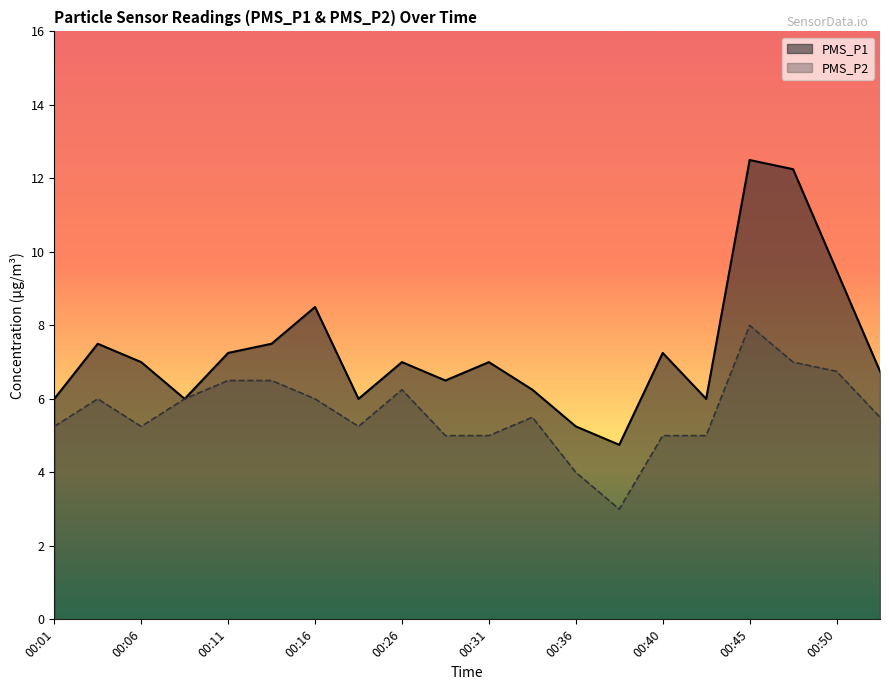

At which label does PMS_P1 first exceed 7?

00:03